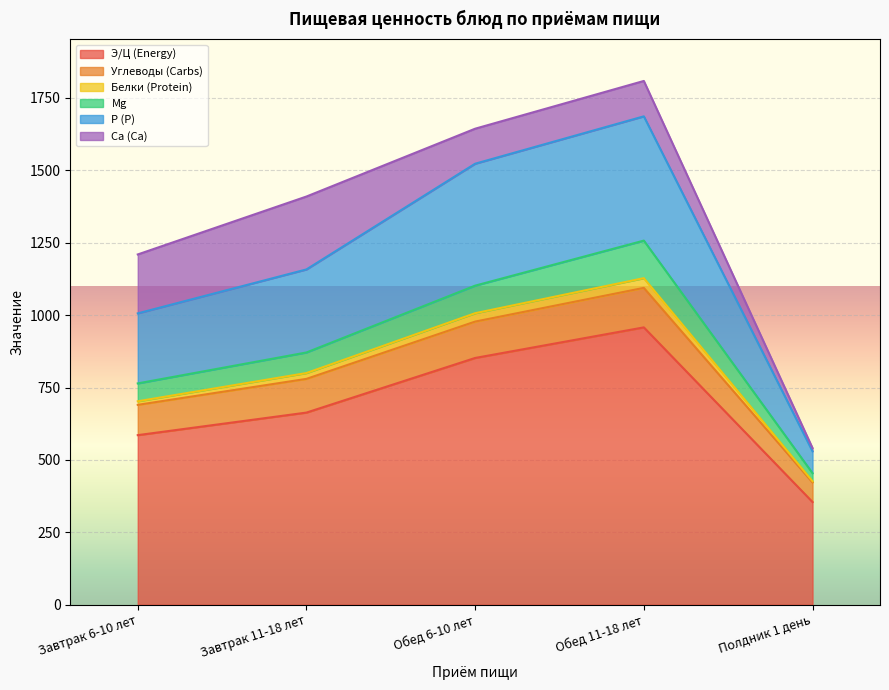

Is it true that Э/Ц (Energy) equals 464.9 at Полдник 1 день?

False